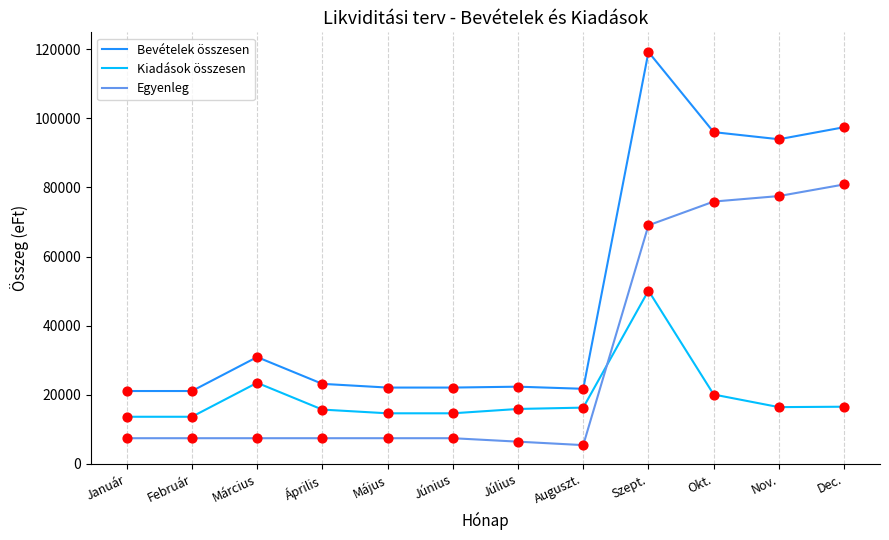

At which category is the sum across all series the highest?

Szept.